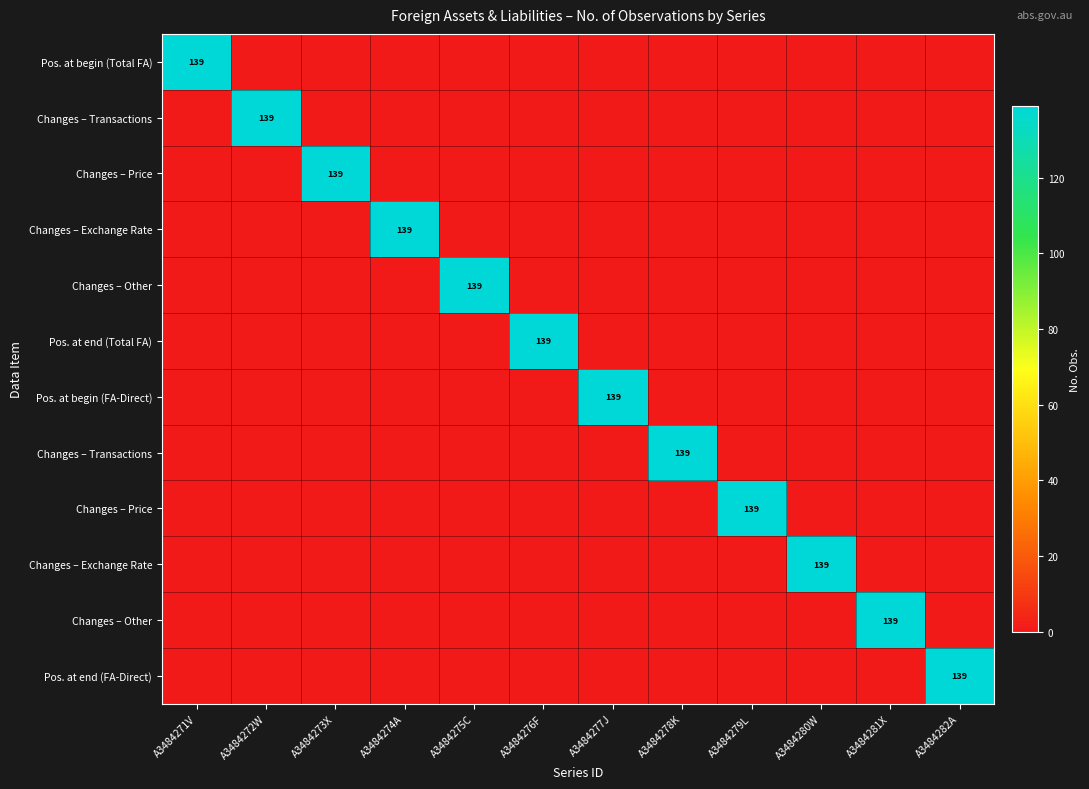

At which category does the chart reach its peak across all series?

A3484271V